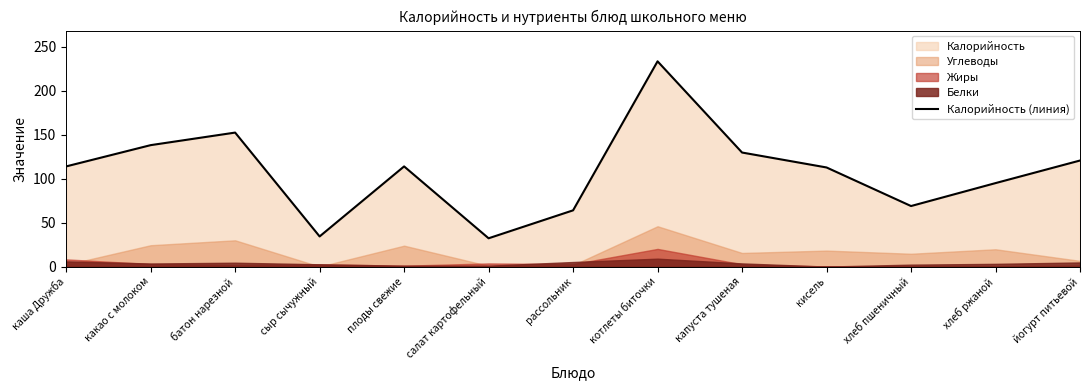

Which category has the lowest value across all series?

салат картофельный